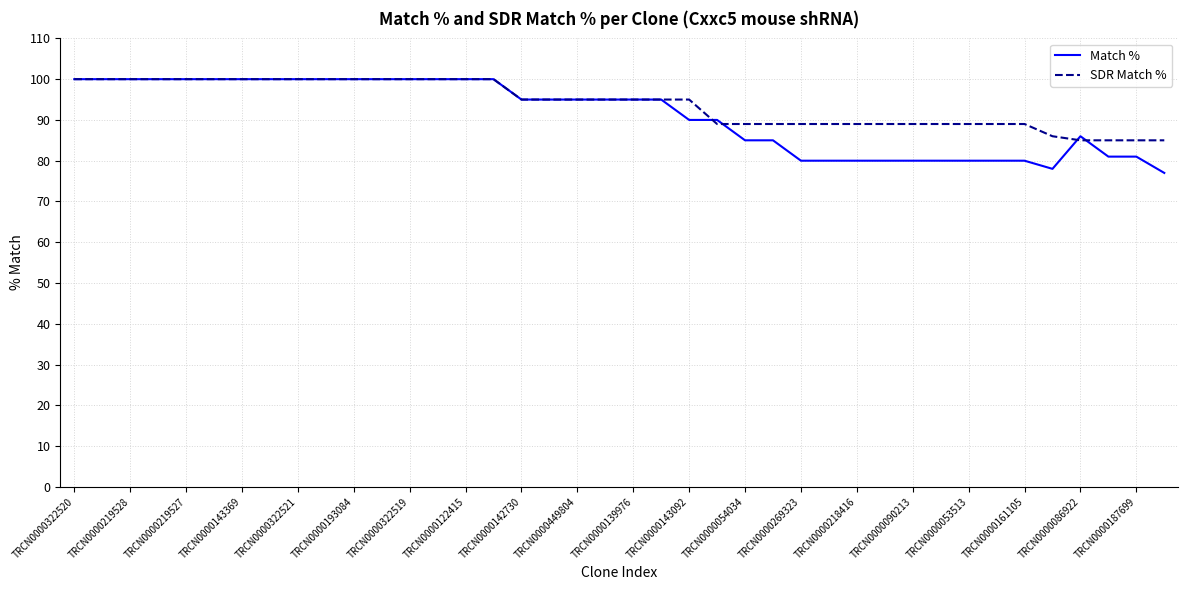

What is the maximum value shown in the chart?

100